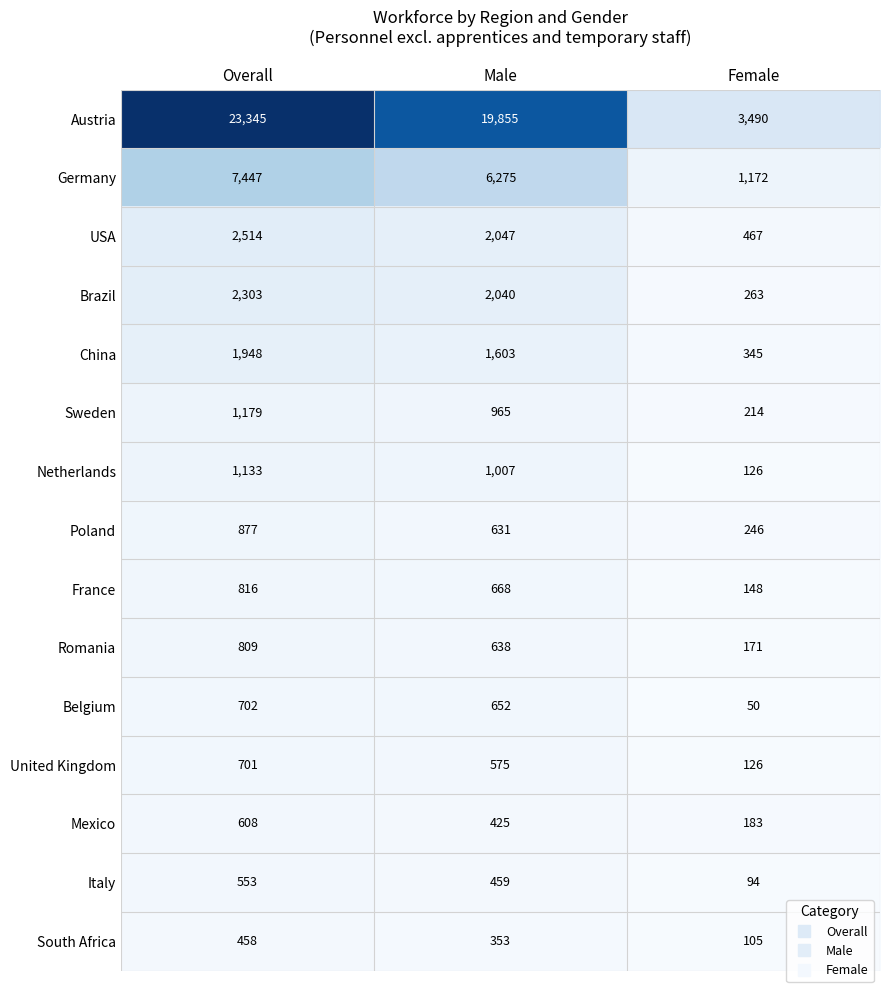

What value does the France series have at Male?

668